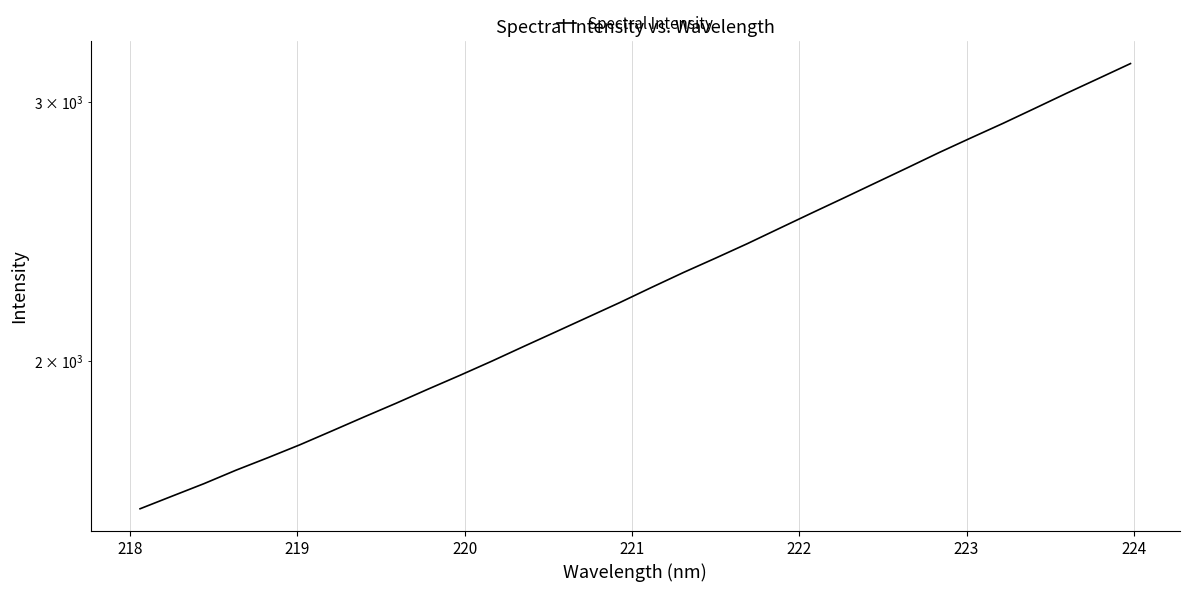

What is the sum of all values?

72876.2